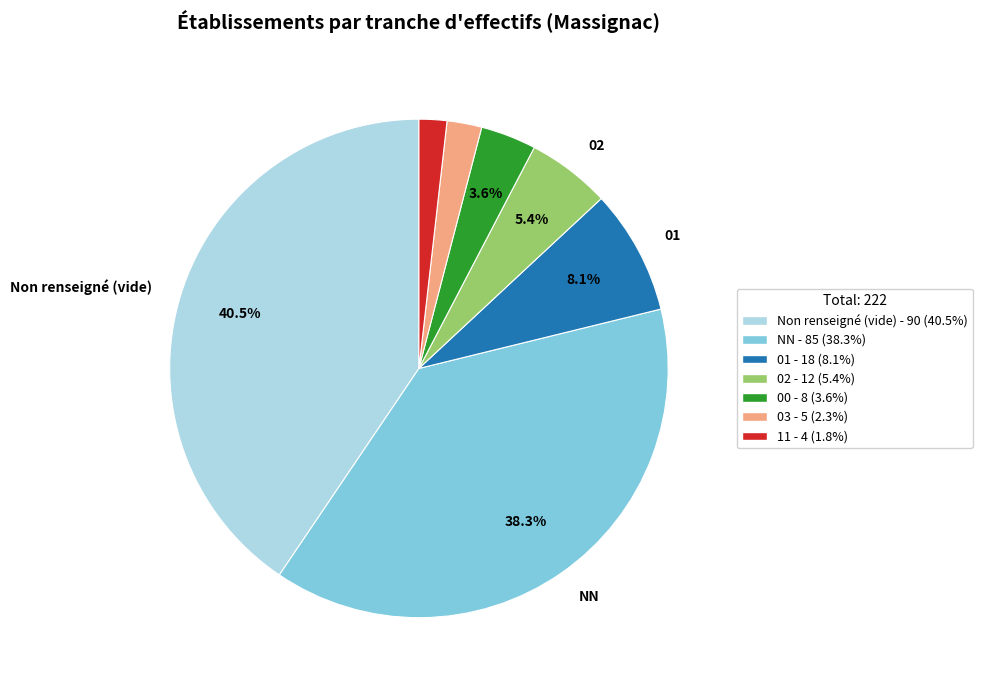

Is there a majority slice in this chart?

No